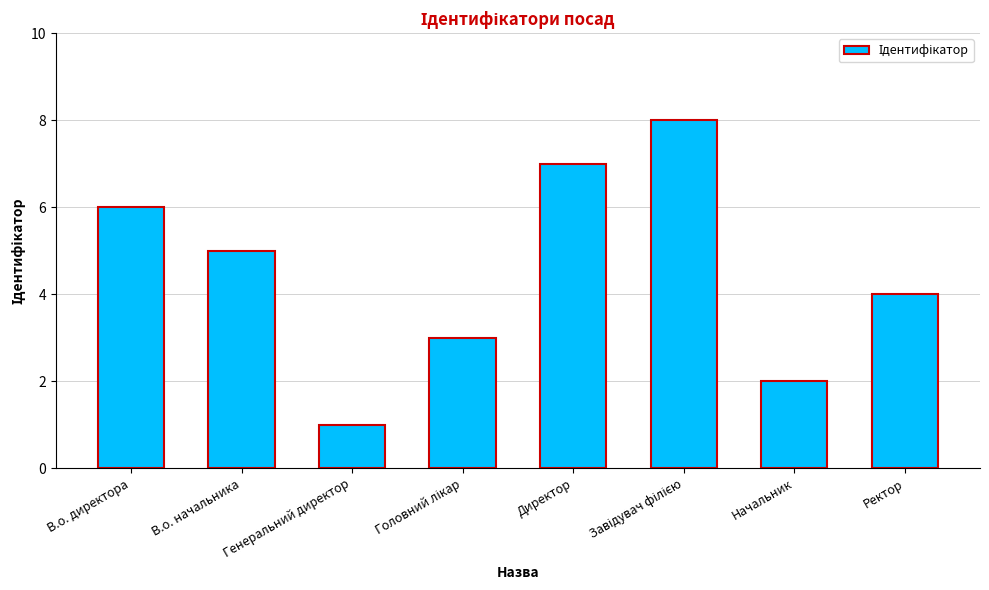

What is the difference between the second highest and minimum values?

6